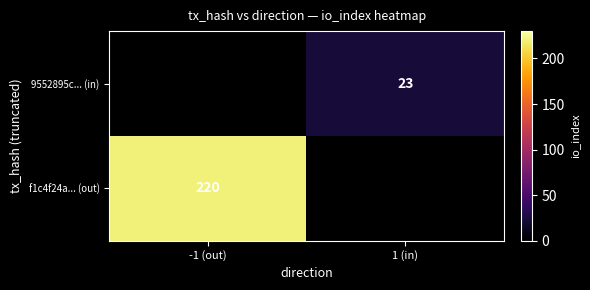

The value of 9552895c... (in) at 1 (in) is 23. True or false?

True